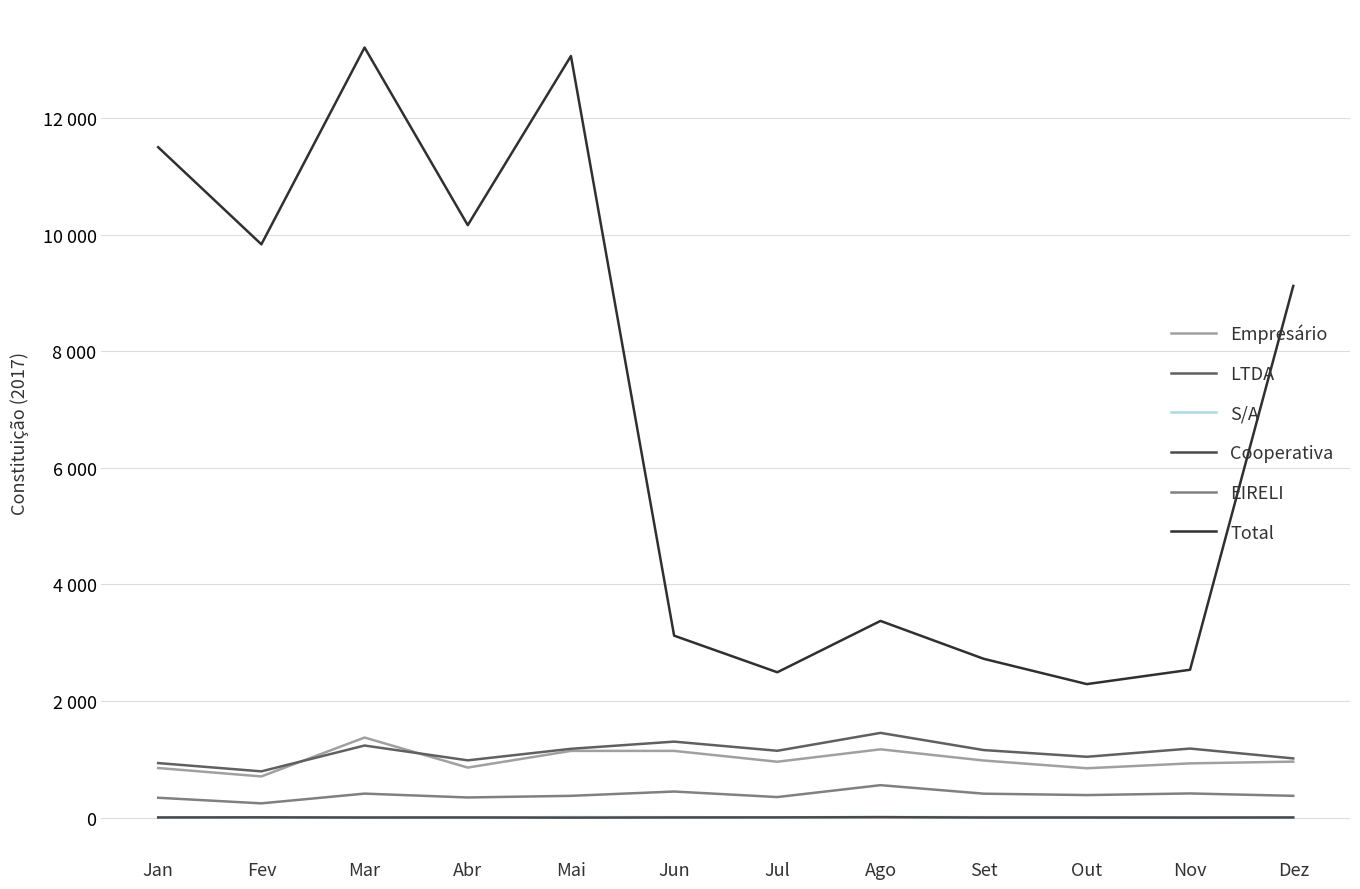

Rank the series at Jan from highest to lowest value.

Total, LTDA, Empresário, EIRELI, S/A, Cooperativa